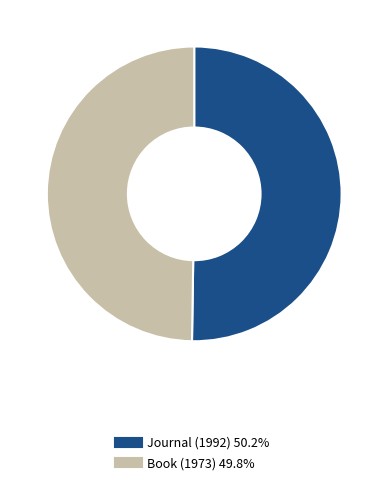

Approximately how many times larger is the value at Journal (1992) compared to Book (1973)?

1.0